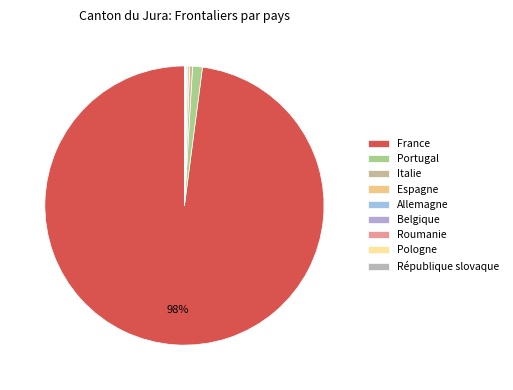

To the nearest percent, what is the average slice percentage?

11%